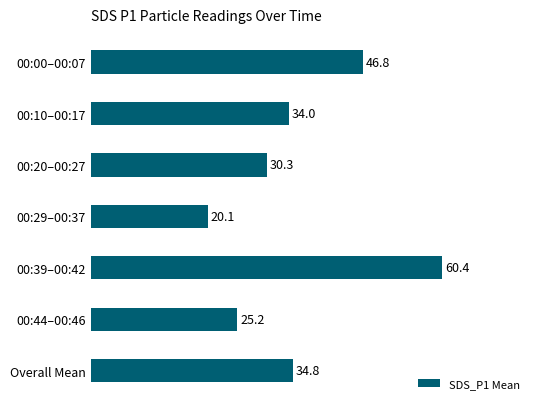

Between 00:39–00:42 and Overall Mean, which is larger?

00:39–00:42